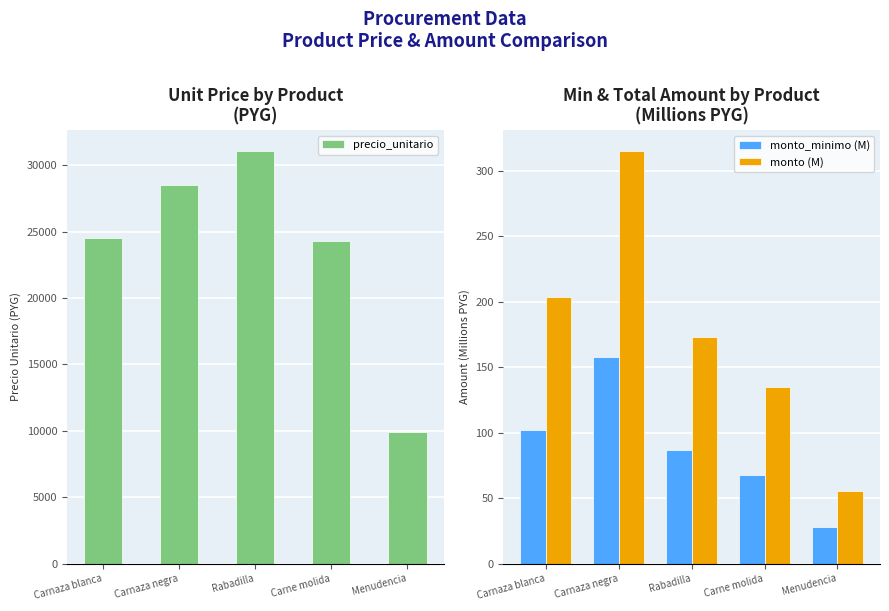

Rank the categories by monto_minimo (M) value from lowest to highest.

Menudencia, Carne molida, Rabadilla, Carnaza blanca, Carnaza negra